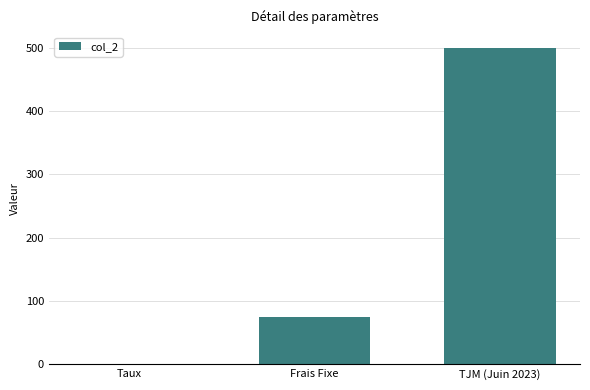

What is the sum of the values at Frais Fixe and TJM (Juin 2023)?

575.0